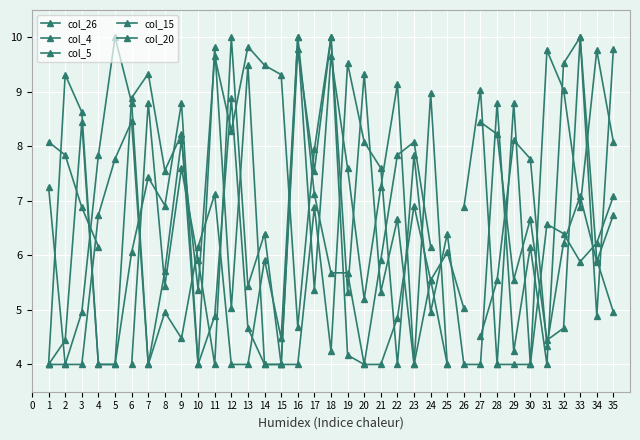

At which category does col_26 reach its first local valley?

8